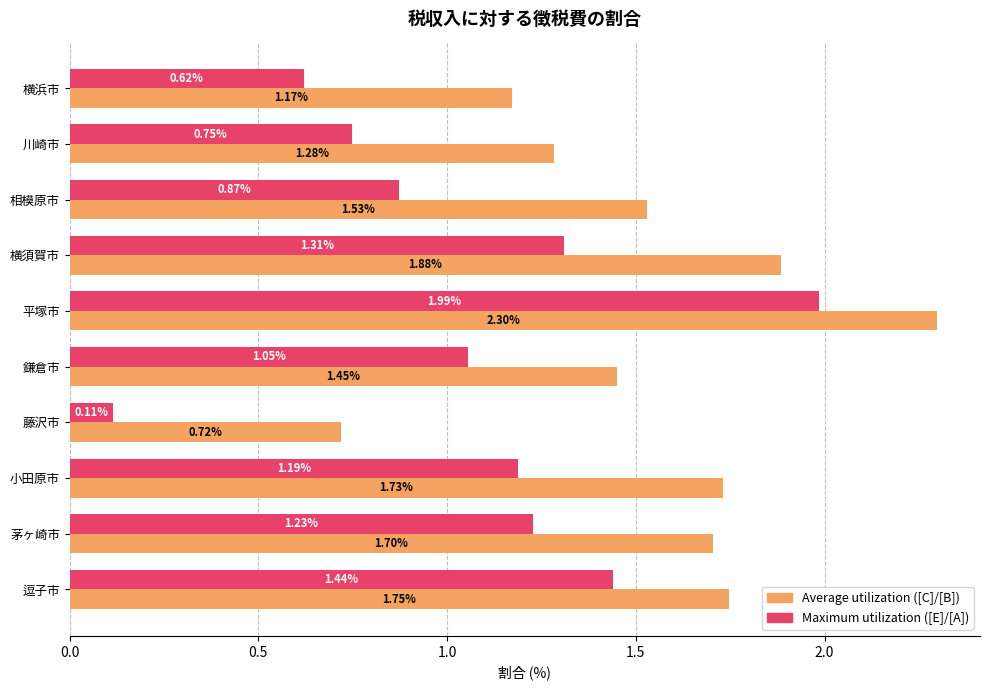

At which category is the sum across all series the highest?

平塚市